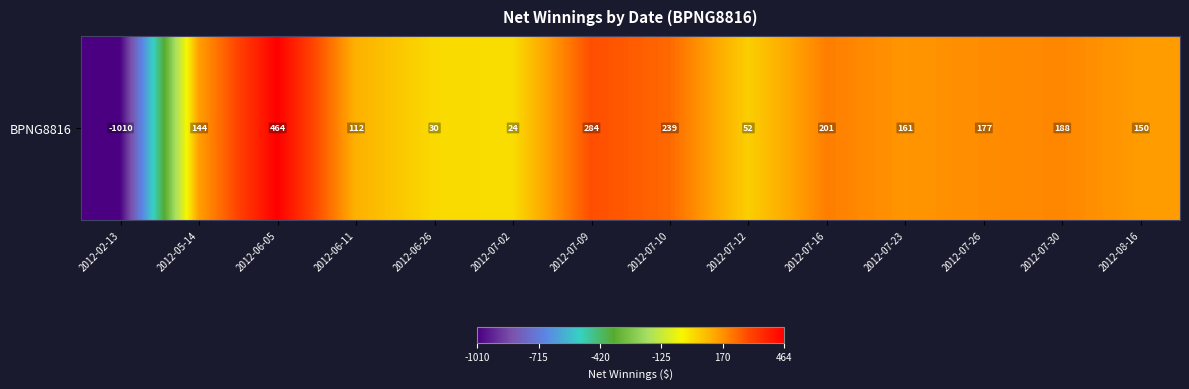

What is the change in value from 2012-07-10 to 2012-07-26?

-61.7